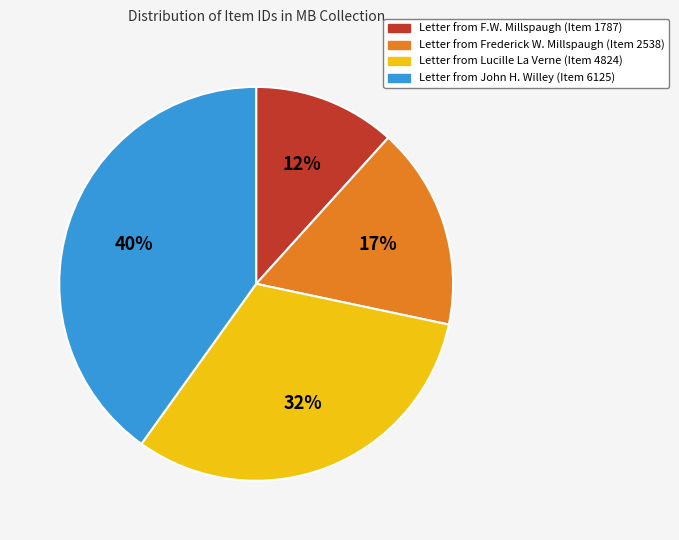

How many slices are in this pie chart?

4